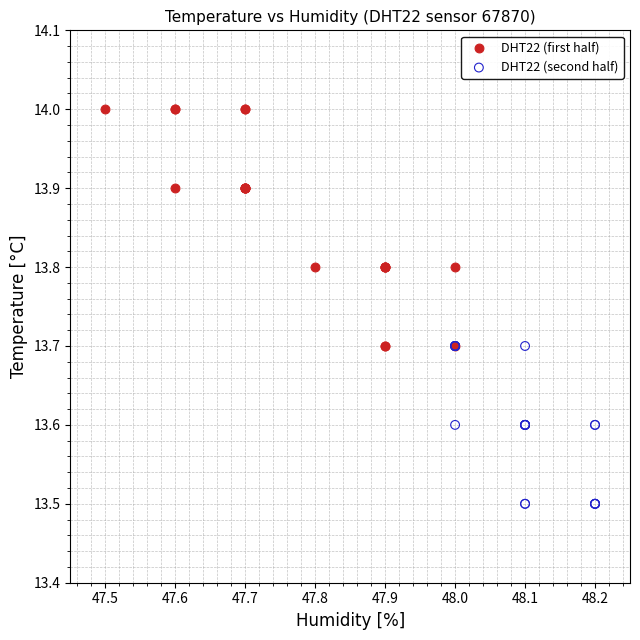

Which series contains the lowest Y value?

DHT22 (second half)